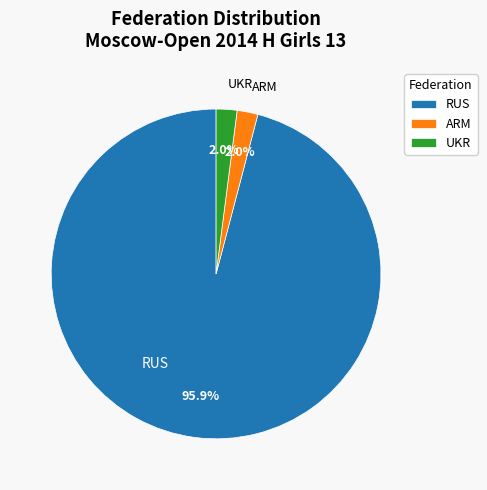

How many segments does this pie chart have?

3